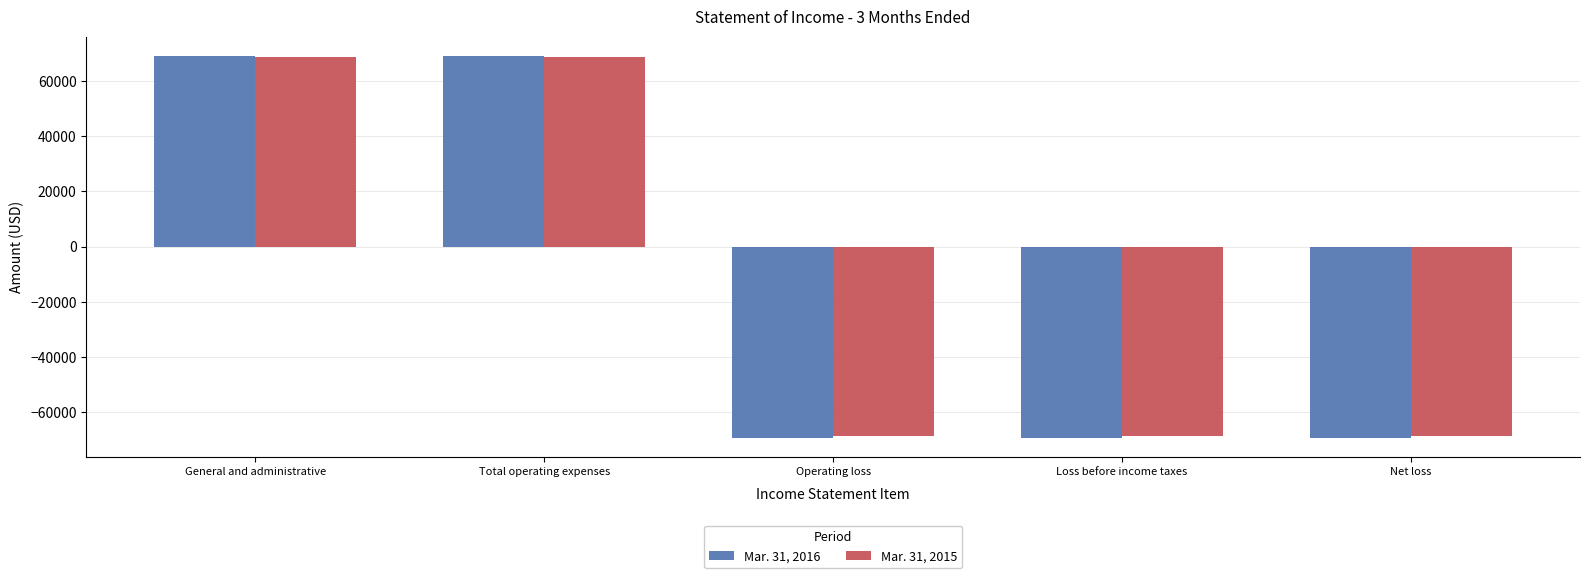

What is the value of the Mar. 31, 2015 bar at the 2nd from the left?

68681